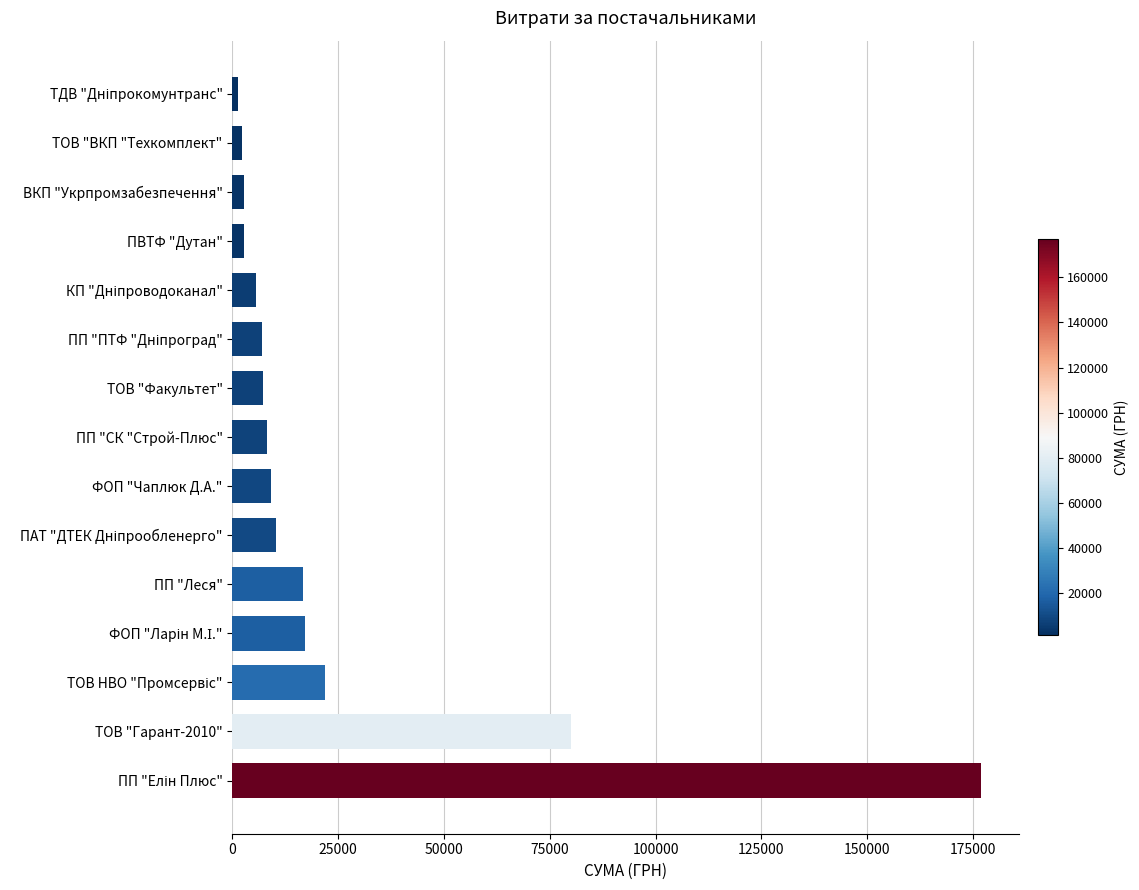

The value at ТОВ "Гарант-2010" is 79998.0. True or false?

True